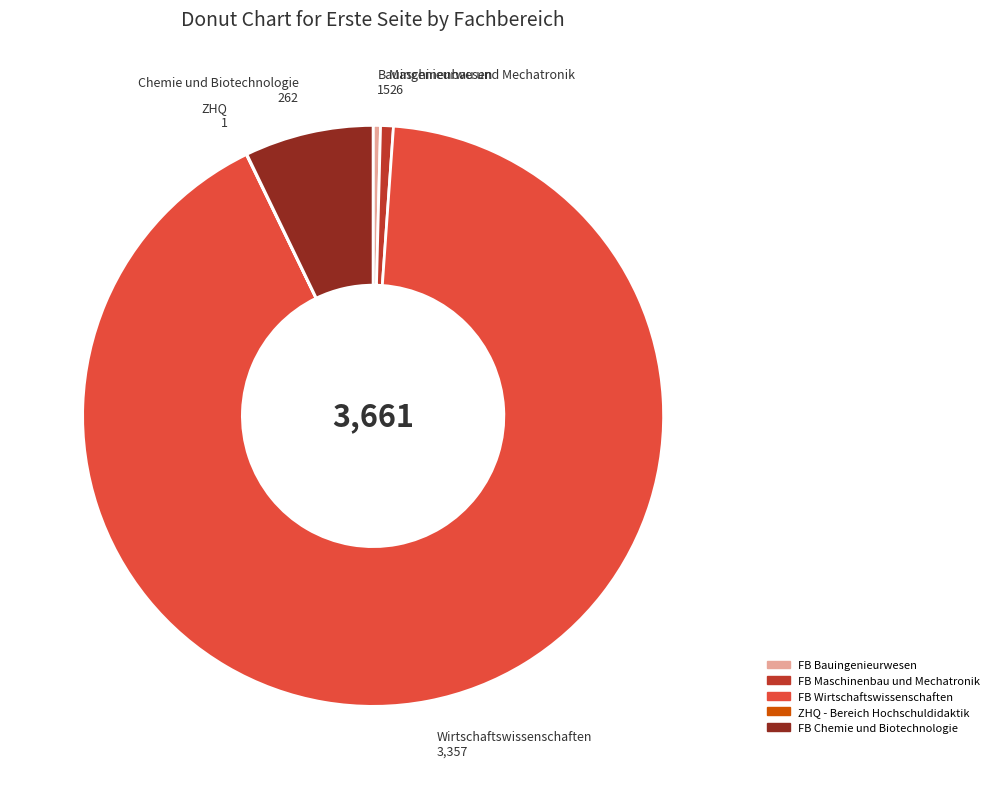

Does any single category account for the majority?

Yes